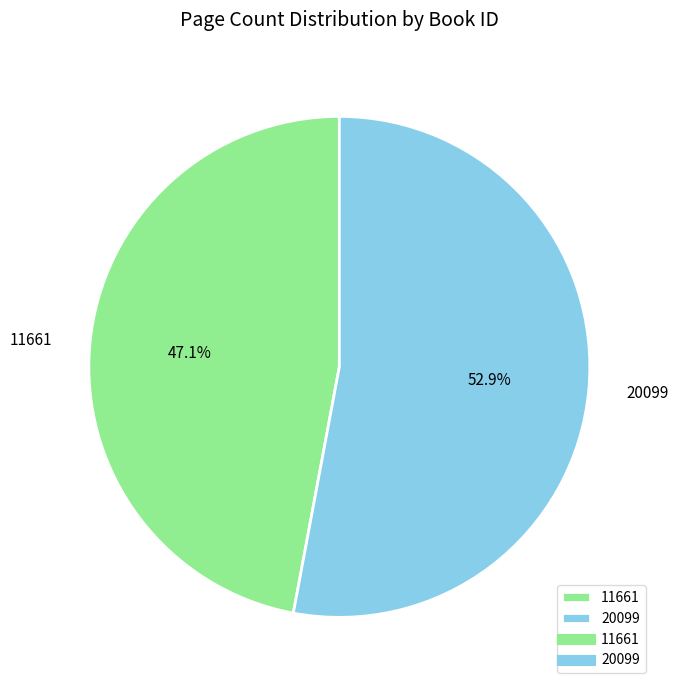

To the nearest percent, what is the average slice percentage?

50%